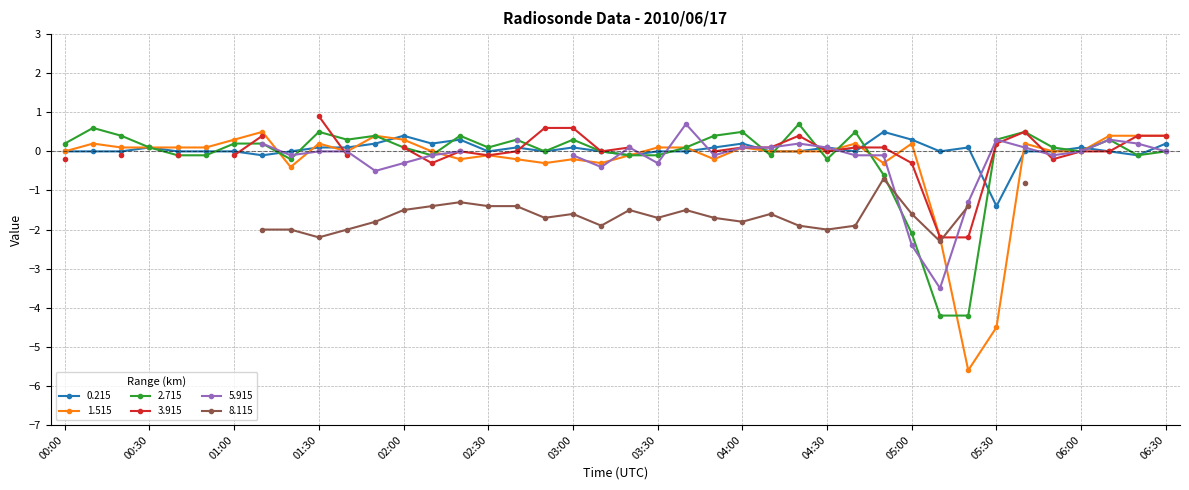

The value of 2.715 at 04:40 is 0.5. True or false?

True